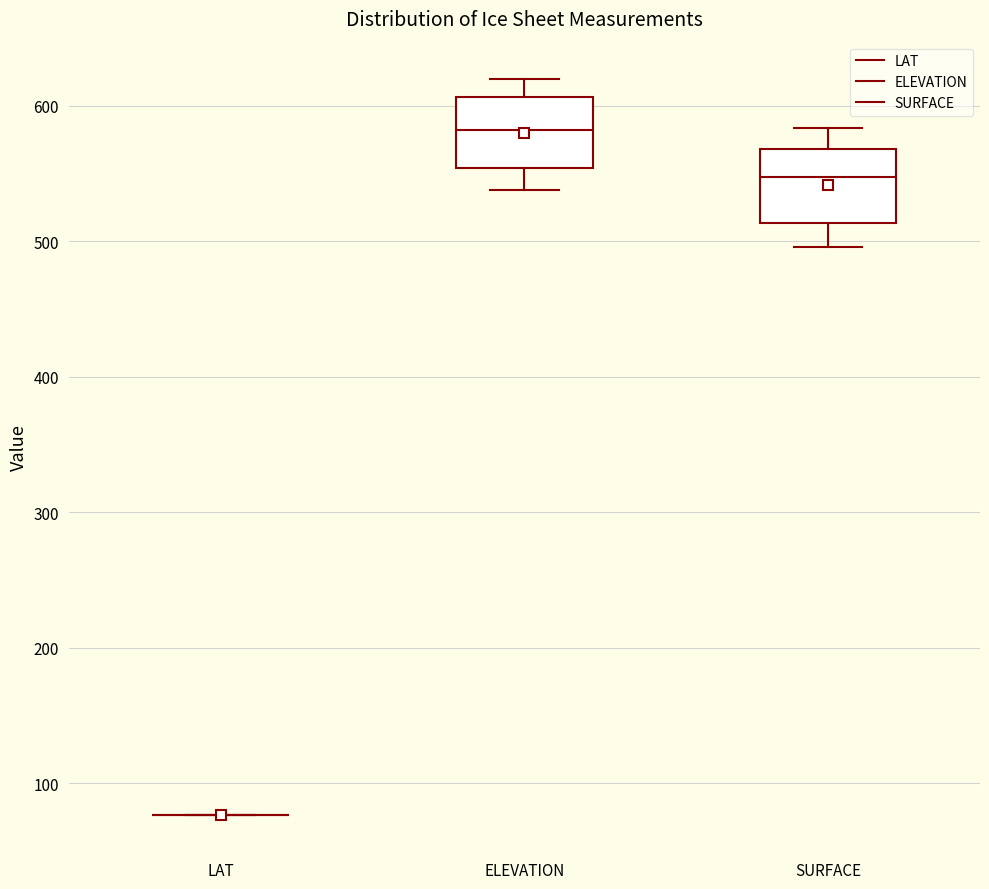

Reading left to right, transcribe this box plot: for each box, give where its median line is, the range the box spans, and where its two whiskers end, as read against the y-axis. The values are not printed on the chart, so give them approximately, as read against the axis.

LAT: box collapsed to a line at 80, whiskers 80 to 80
ELEVATION: median 580, box 550 to 610, whiskers 540 to 620
SURFACE: median 550, box 510 to 570, whiskers 500 to 580